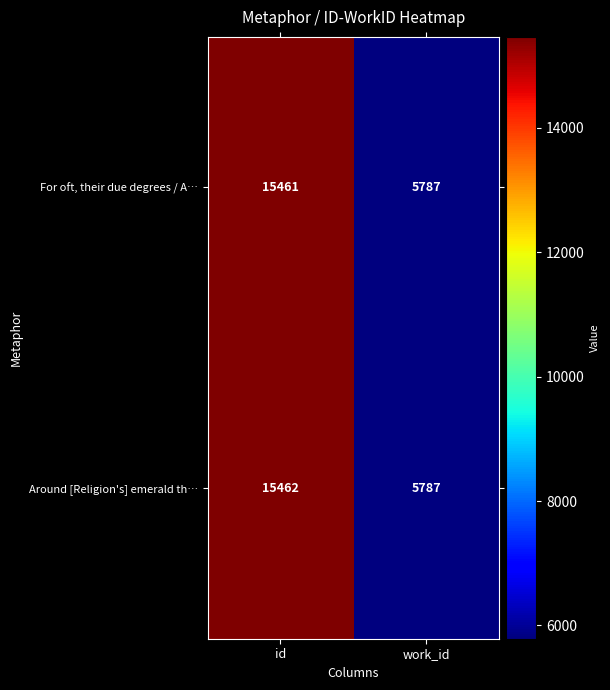

The Around [Religion's] emerald th… series shows 23637 at id. True or false?

False